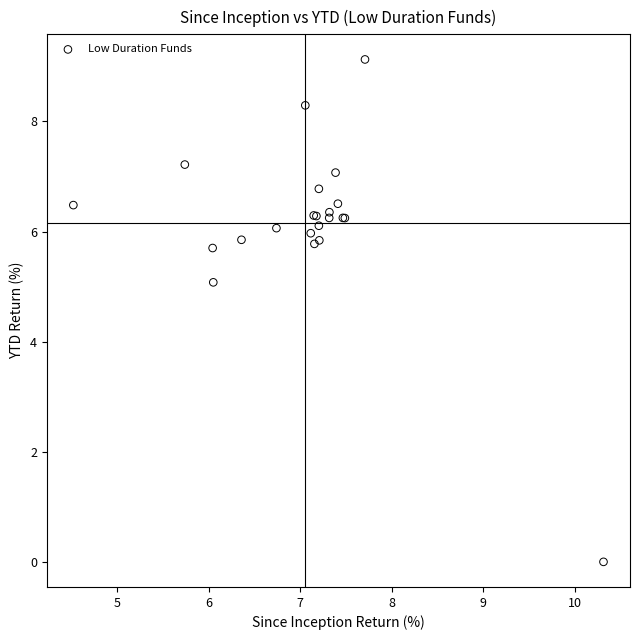

What Y value in the scatter plot is closest to 4?

5.1